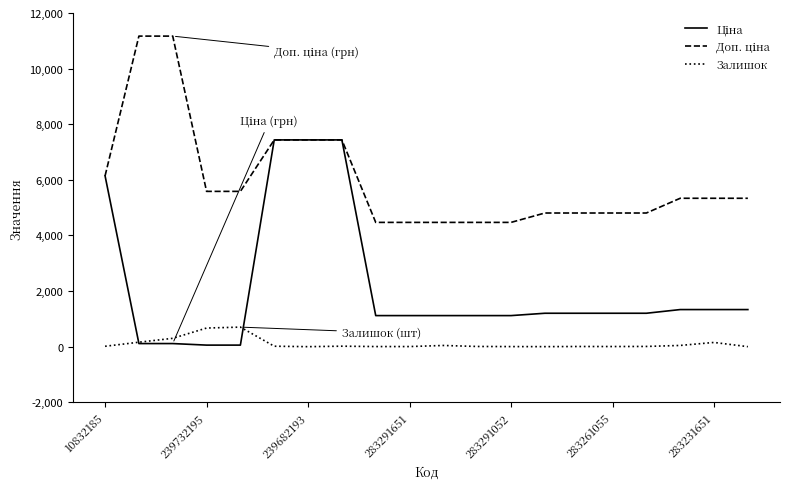

How many lines are shown in the chart?

3